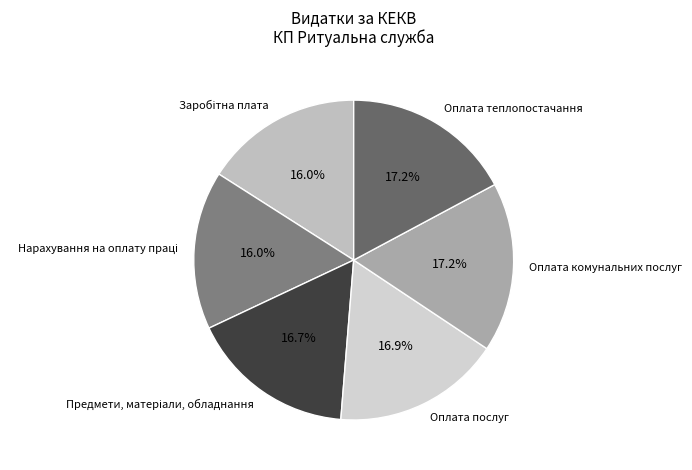

Is Оплата теплопостачання the majority of the pie?

No